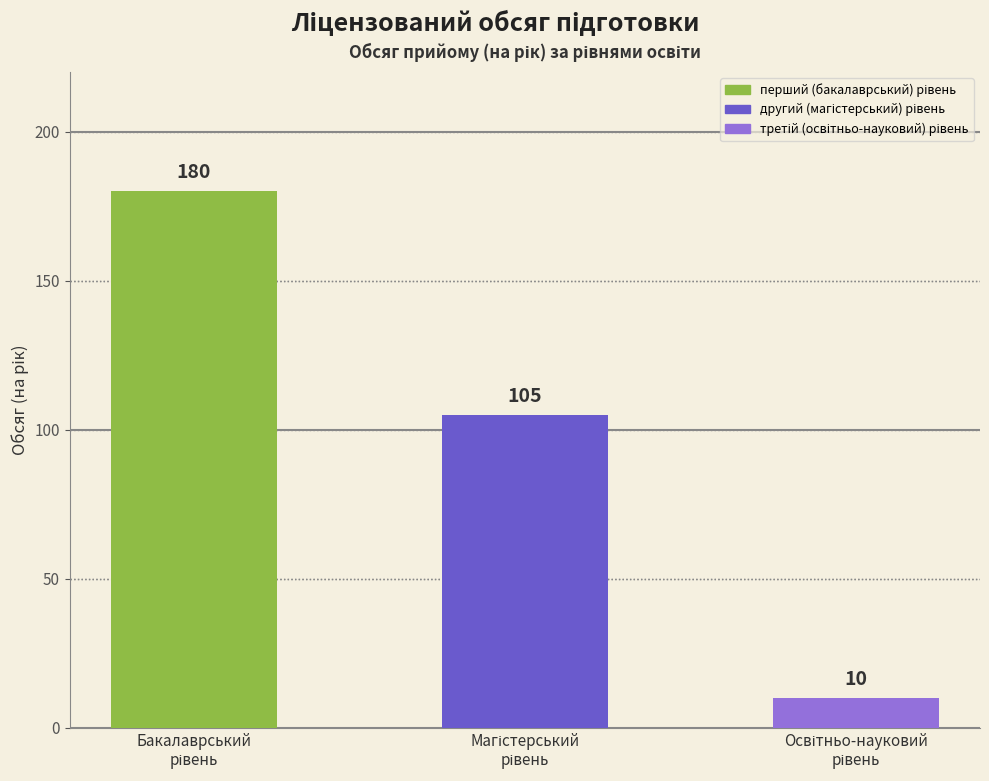

Between третій (освітньо-науковий) рівень and другий (магістерський) рівень, which is larger?

другий (магістерський) рівень